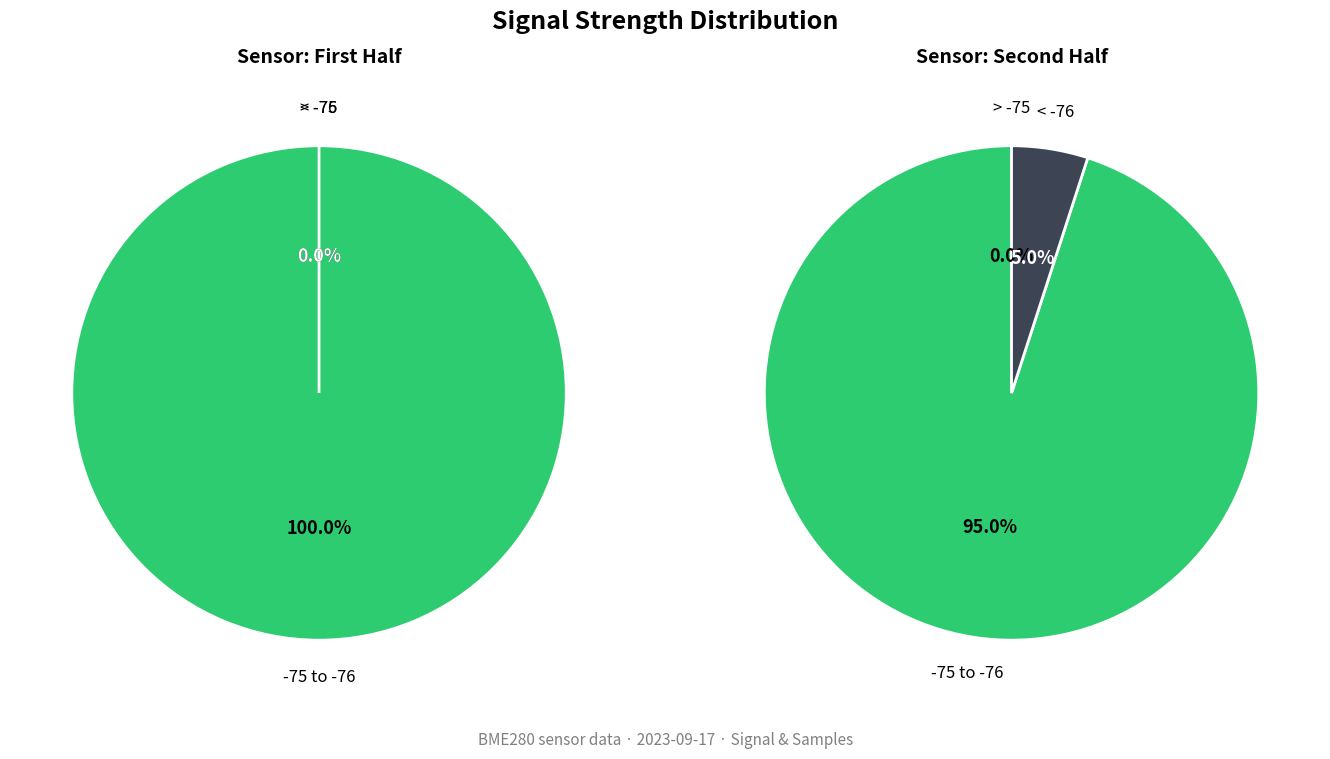

True or false: 34 accounts for 8% of the total.

False